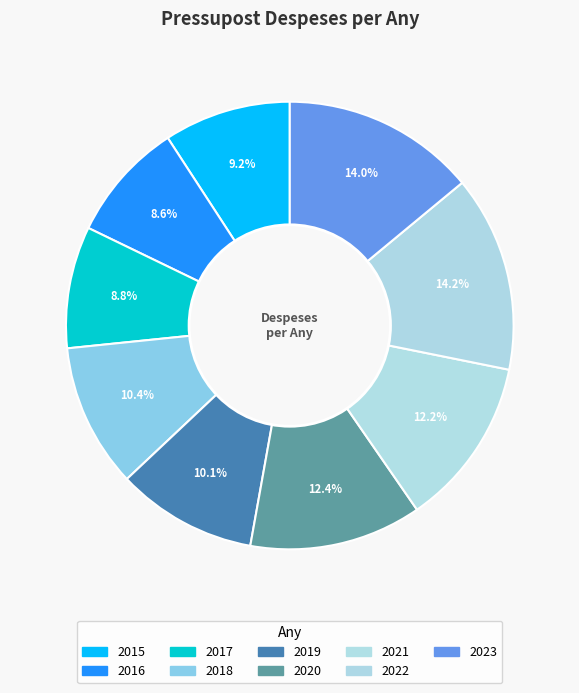

How many segments does this pie chart have?

9